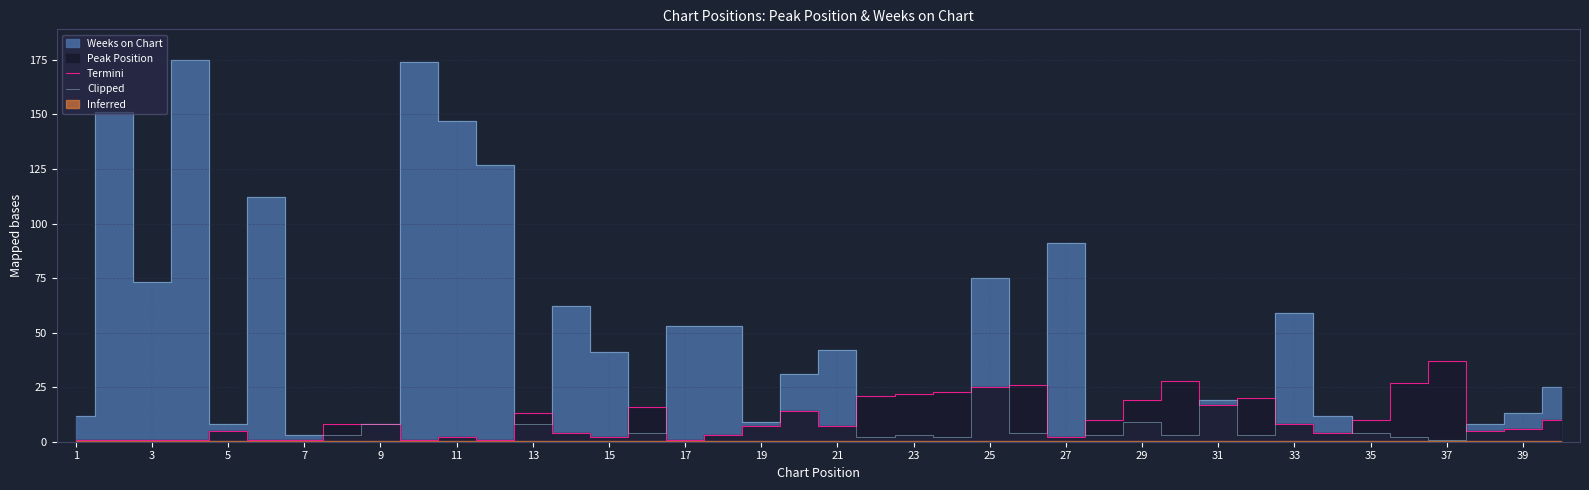

True or false: Clipped has a value of 1 at 37.

True